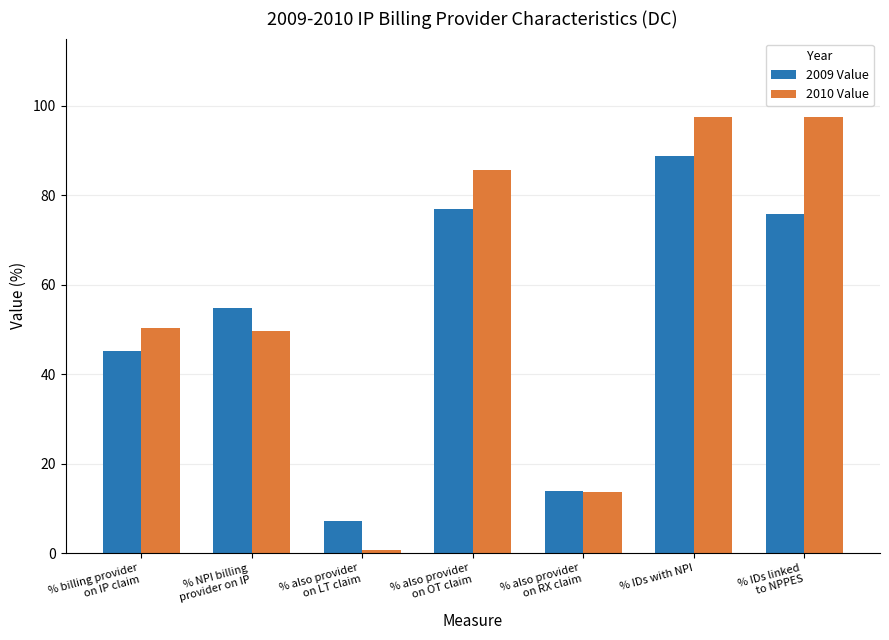

At how many categories does at least one series exceed 52?

4